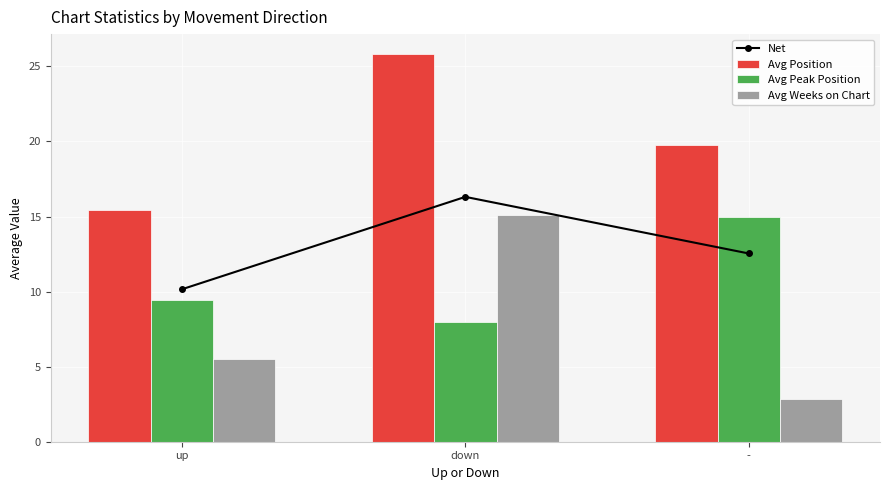

Reading right to left, what are all the values shown in this chart?

Net: 12.5	16.3	10.2
Avg Position: 19.8	25.9	15.5
Avg Peak Position: 15.0	8.0	9.5
Avg Weeks on Chart: 2.8	15.1	5.5